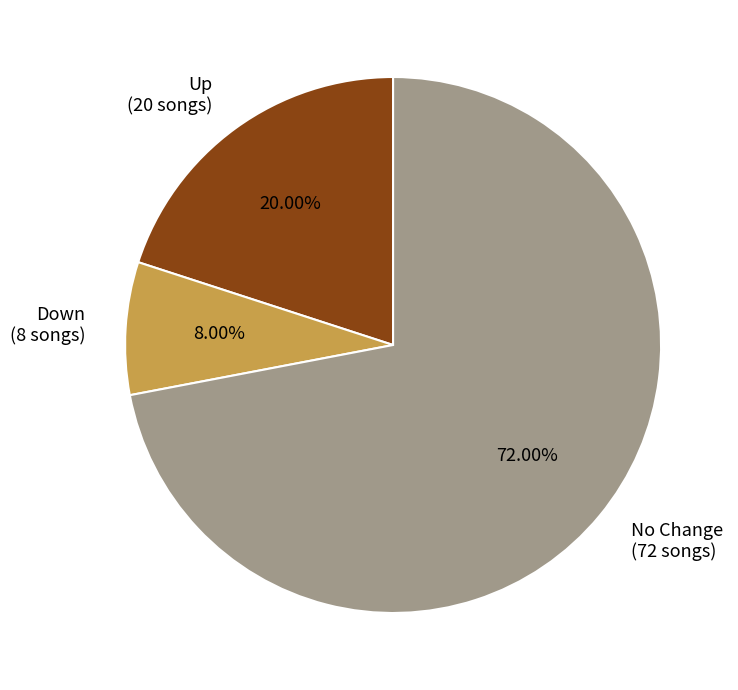

Does any single category account for the majority?

Yes